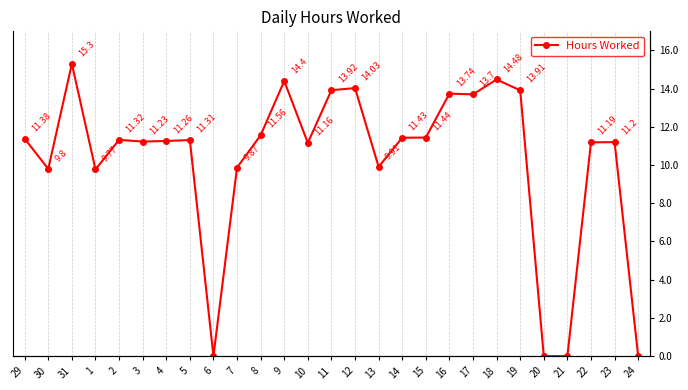

What is the value of the 4th point from the left?

9.8